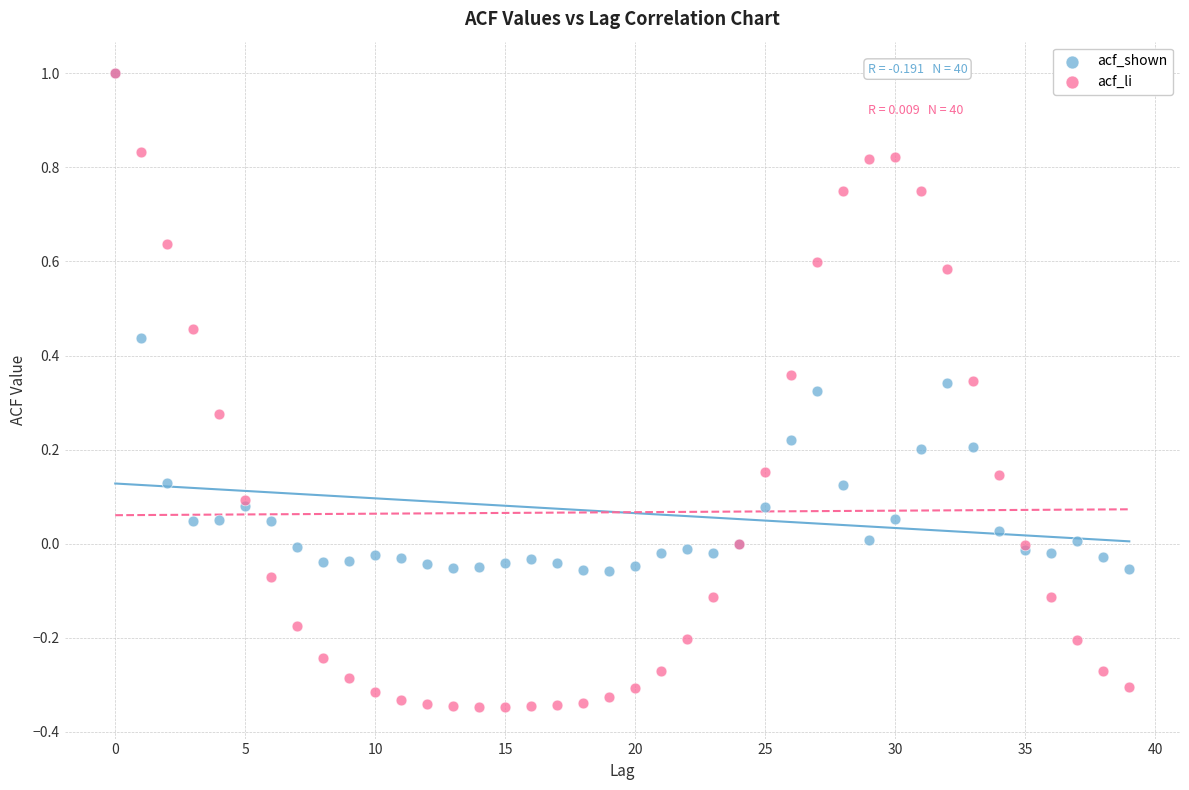

What are all the series names shown in the legend?

acf_shown, acf_li